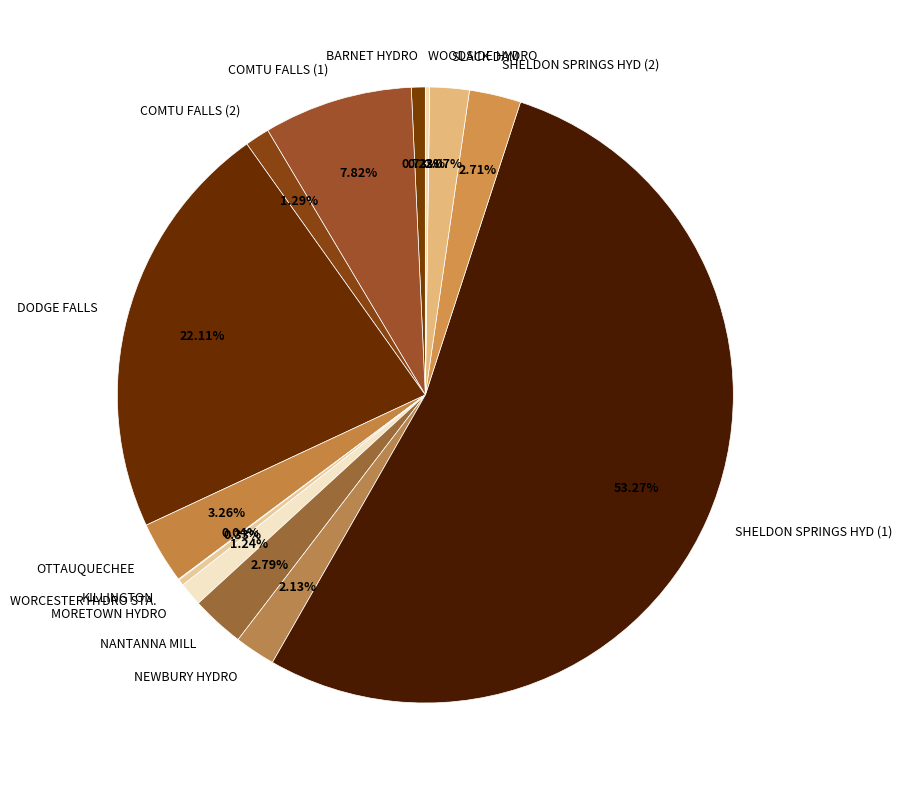

What percentage is the OTTAUQUECHEE slice, to the nearest percent?

3%